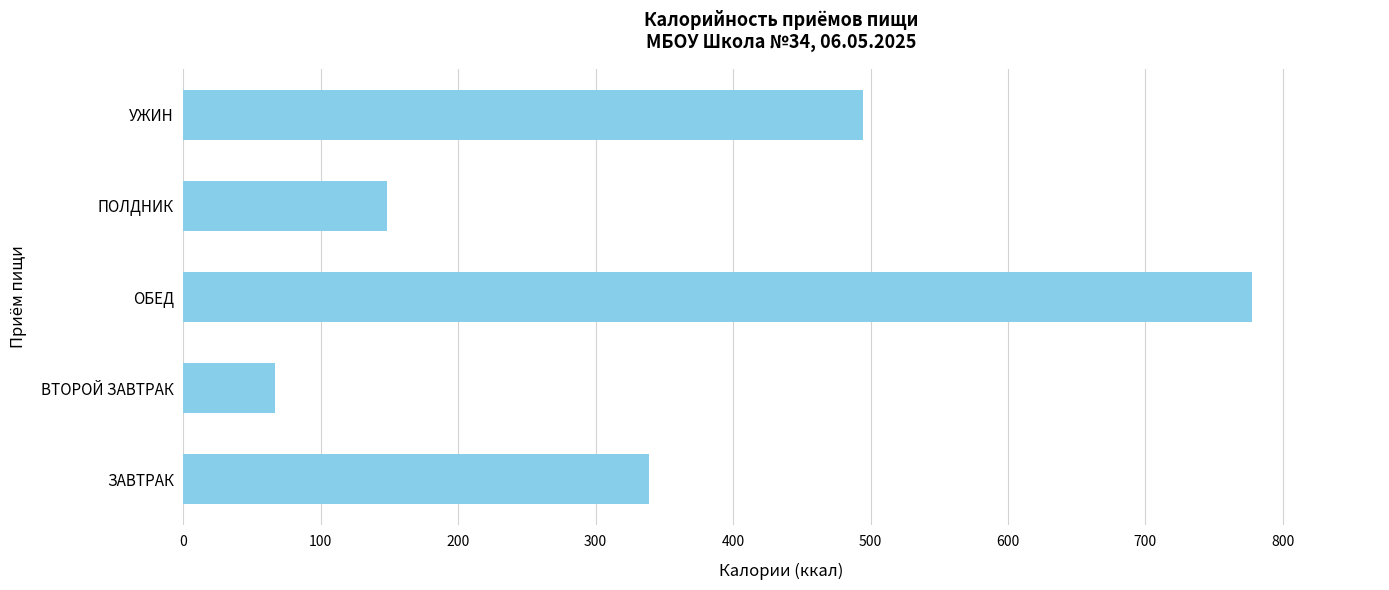

What is the change in value from ЗАВТРАК to ПОЛДНИК?

-191.0